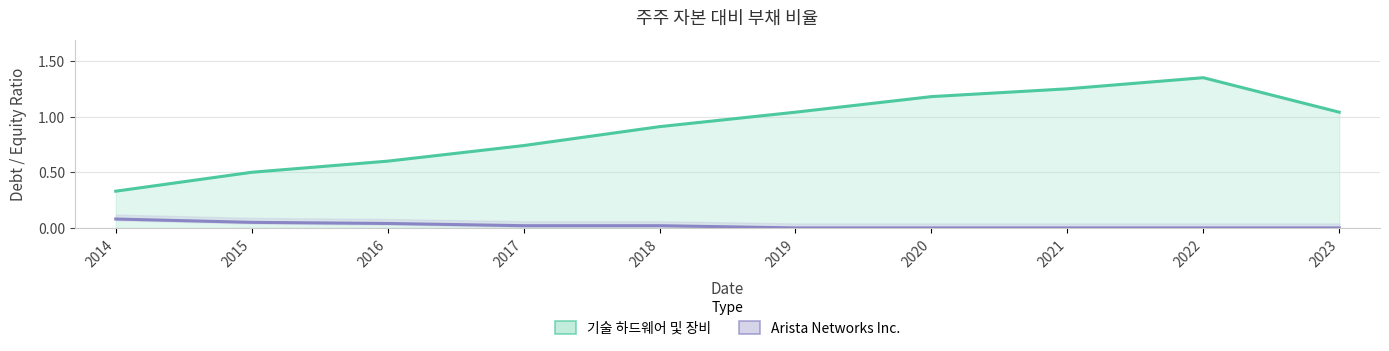

What is the highest value of the 기술 하드웨어 및 장비 series?

1.4